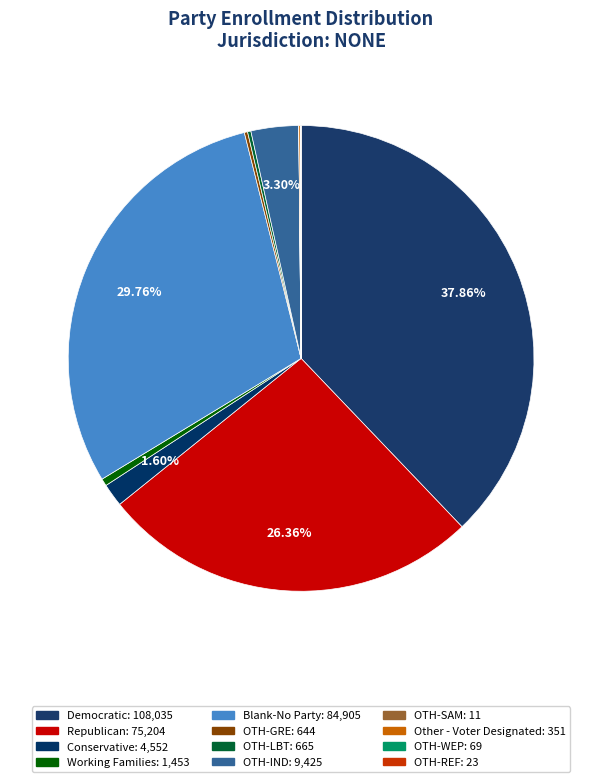

Is there any slice that represents more than half of the pie?

No